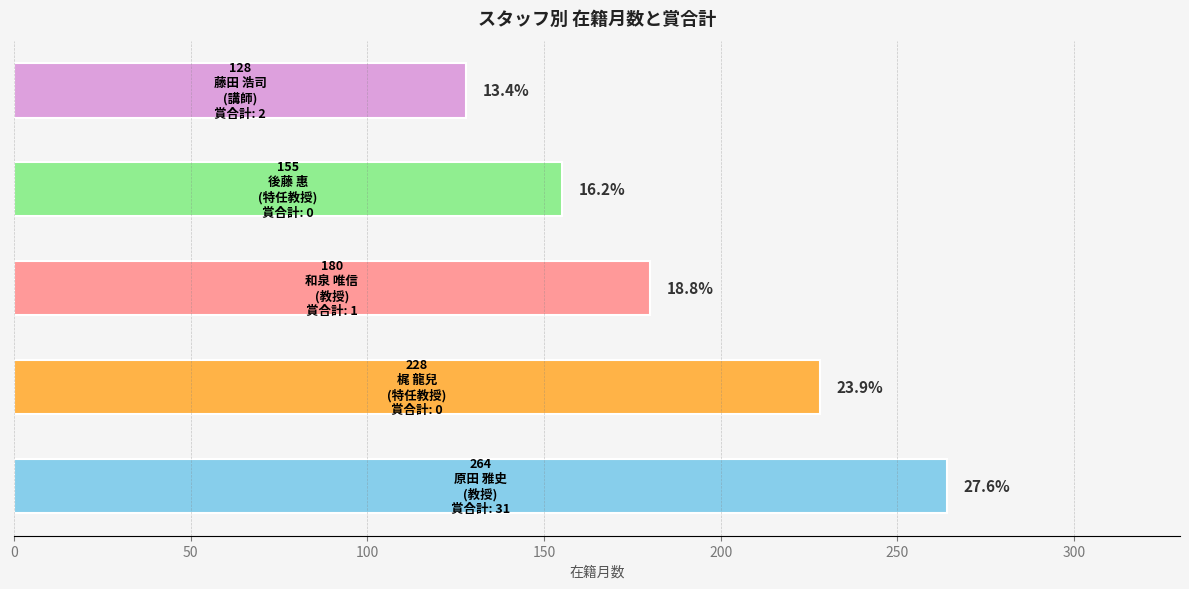

How many bars are there in total?

5